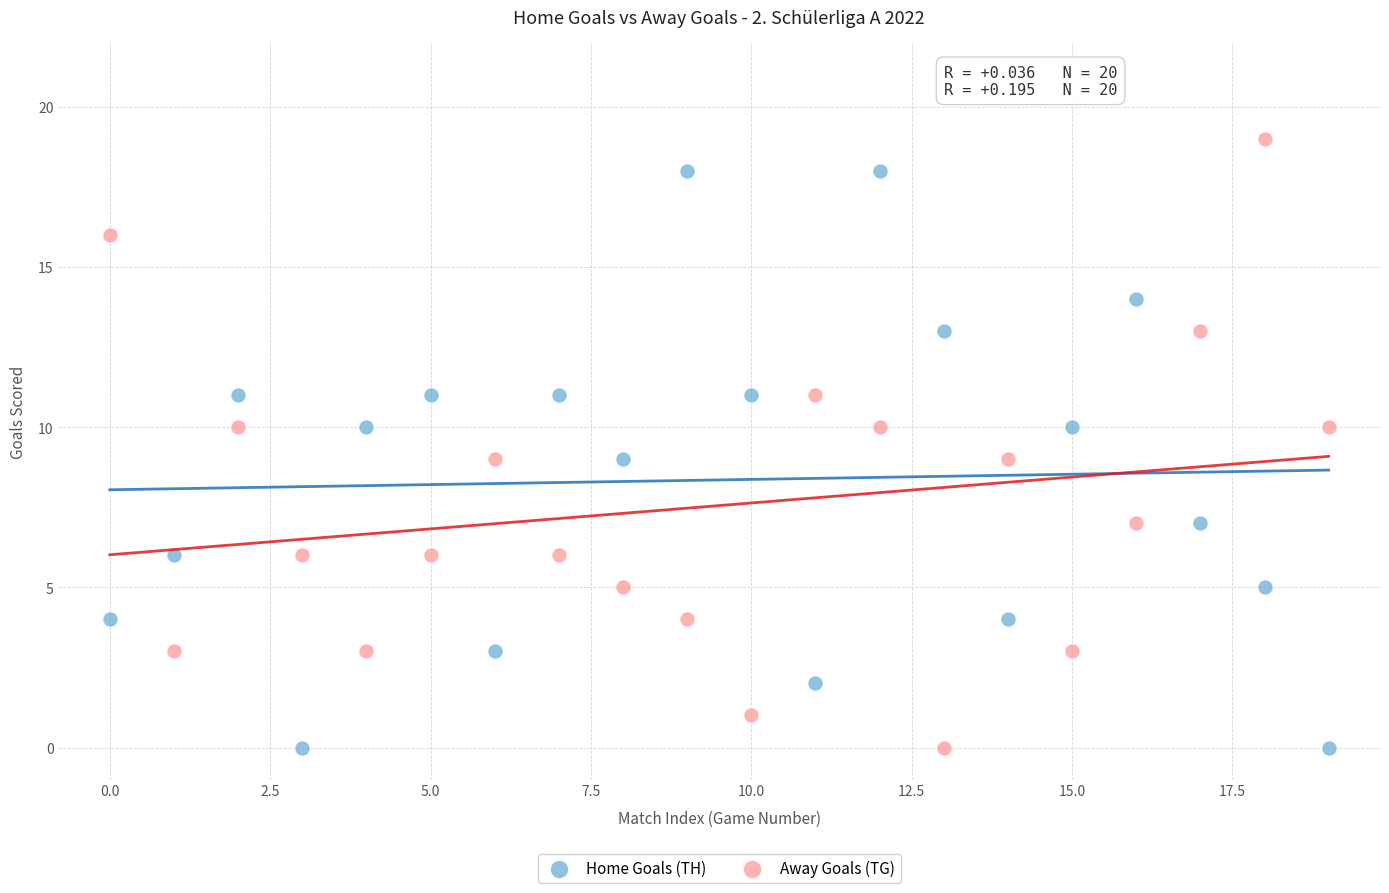

Across all data points, what is the range of Y values (max minus min)?

19